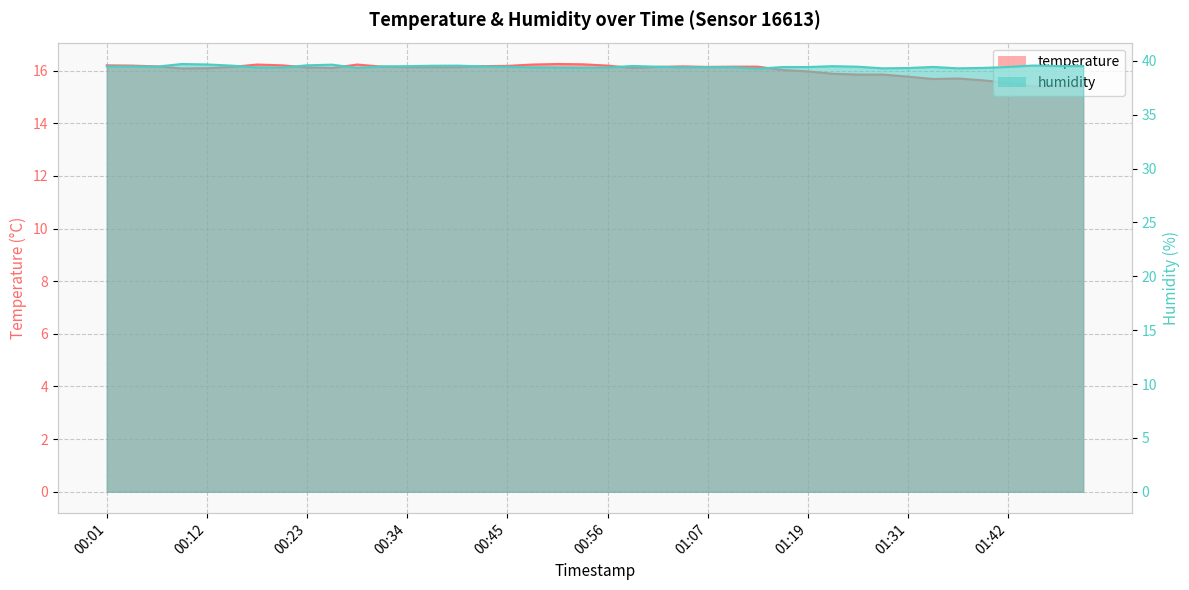

What is the difference between the second highest and second lowest values in the humidity series?

0.4